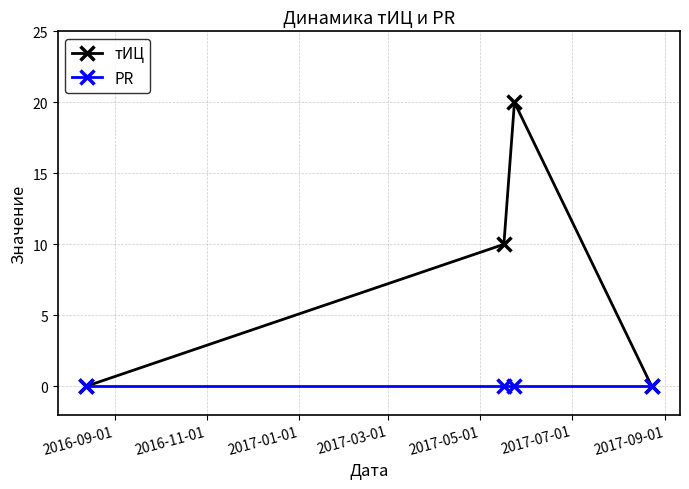

True or false: тИЦ has more than 2 points higher than both neighbors.

False